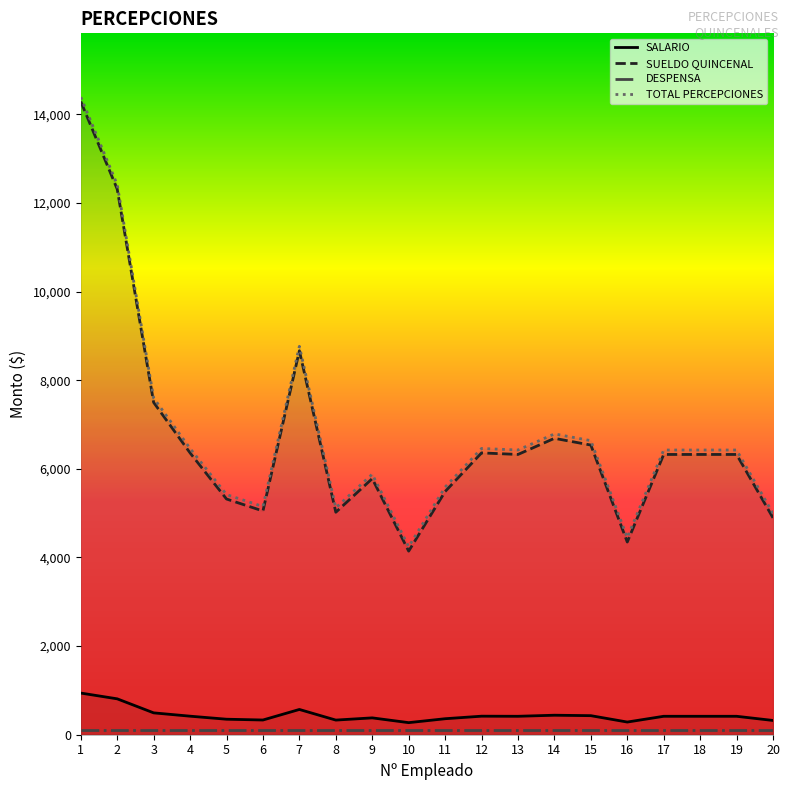

Between 11 and 9, which is larger?

9